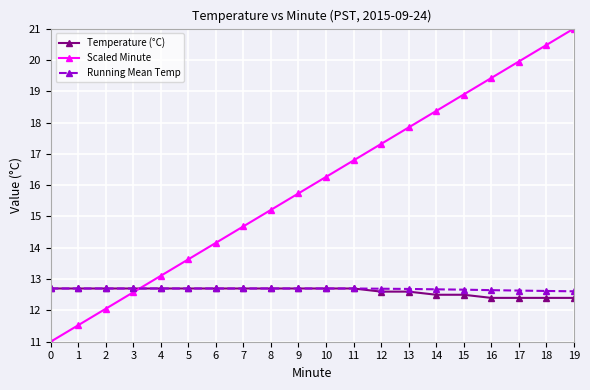

What is the total value across all series at 5?

39.0